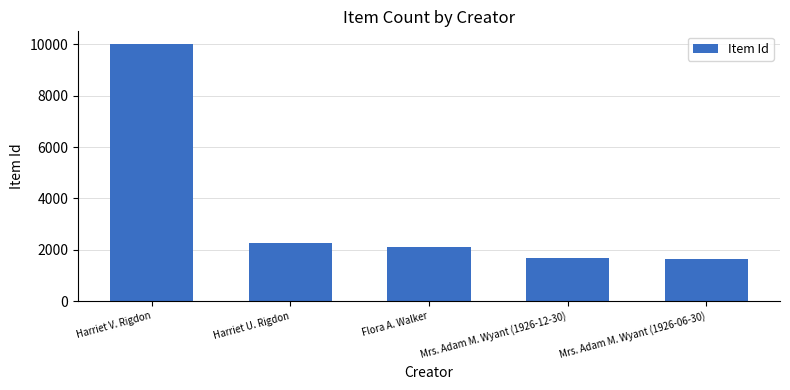

At which label is the value closest to 5822?

Harriet U. Rigdon